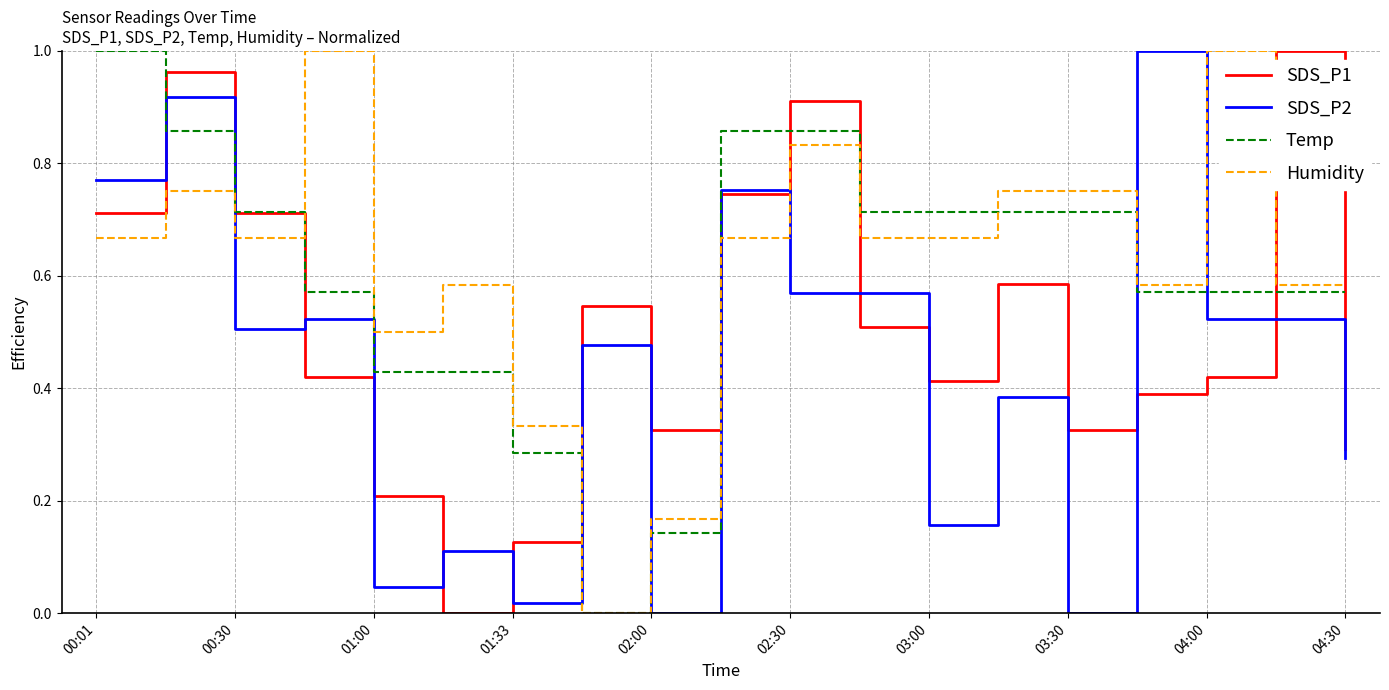

True or false: SDS_P2 and Humidity intersect in this chart.

True